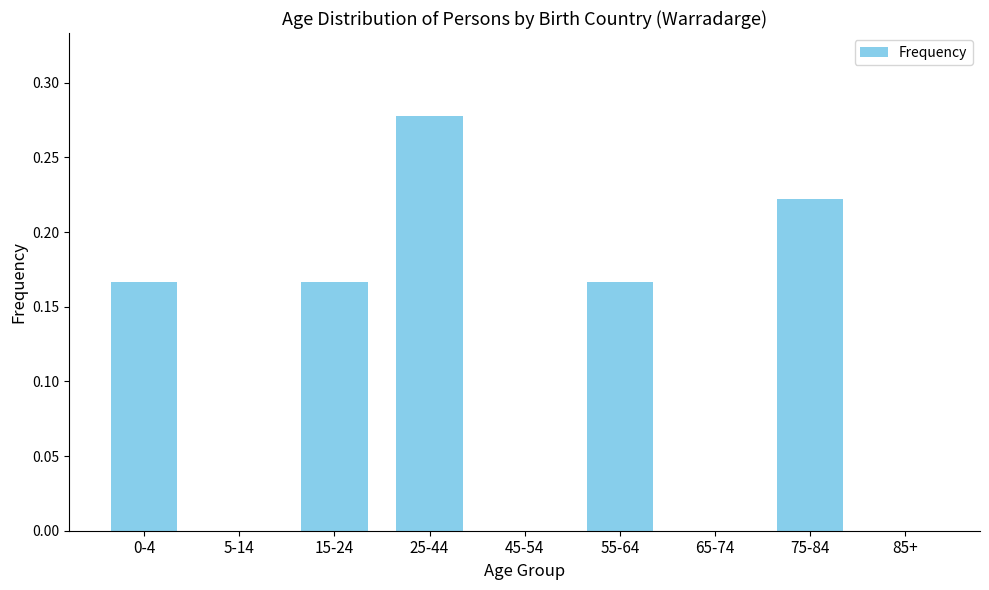

The chart shows a value of 0.2 at 65-74. True or false?

False